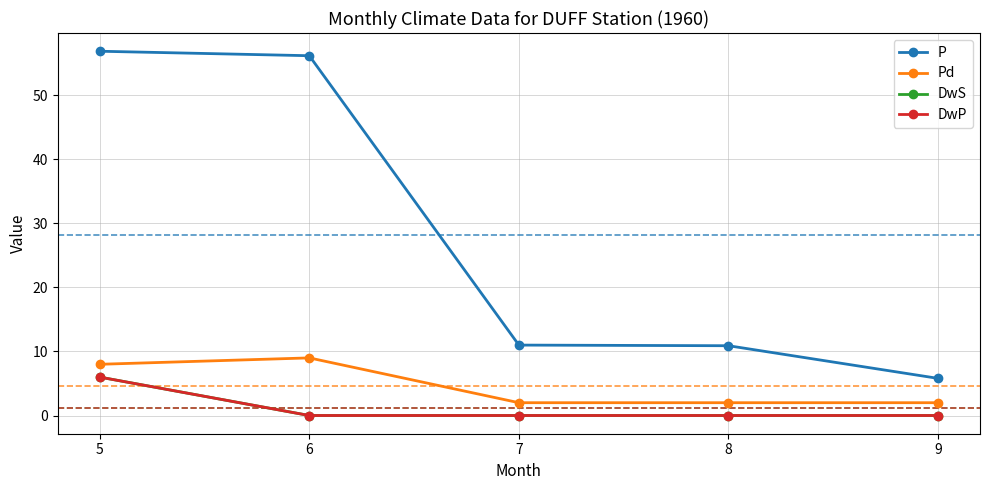

What is the difference between the second highest and minimum values in the P series?

50.4